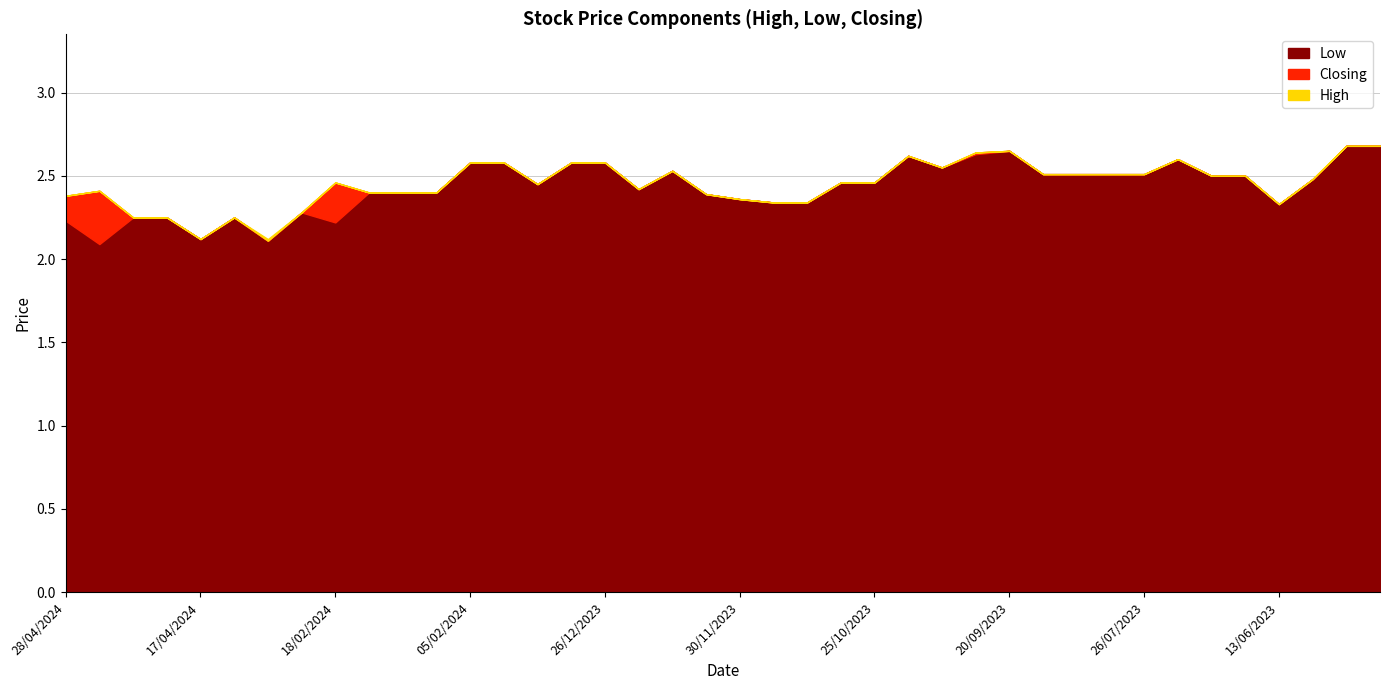

True or false: Low and High cross at least once.

False